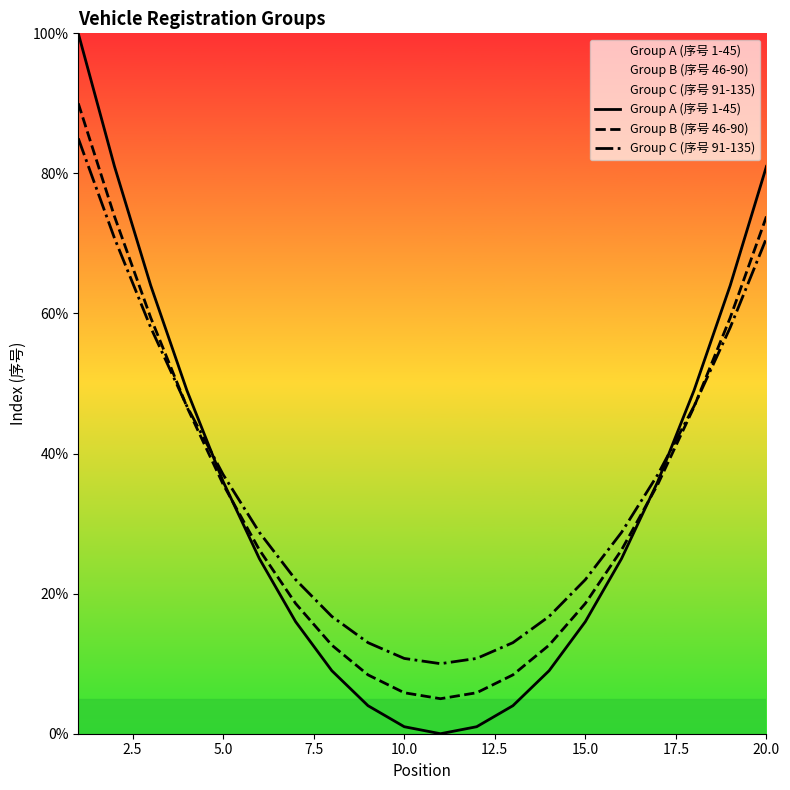

What is the average value of the Group C (序号 91-135) series?

35.1